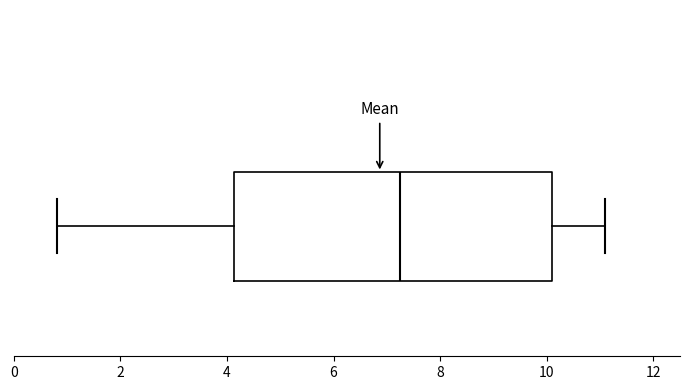

Where is the right edge of the box on the x-axis? The values are not printed on the chart, so give them approximately, as read against the axis.

10.2